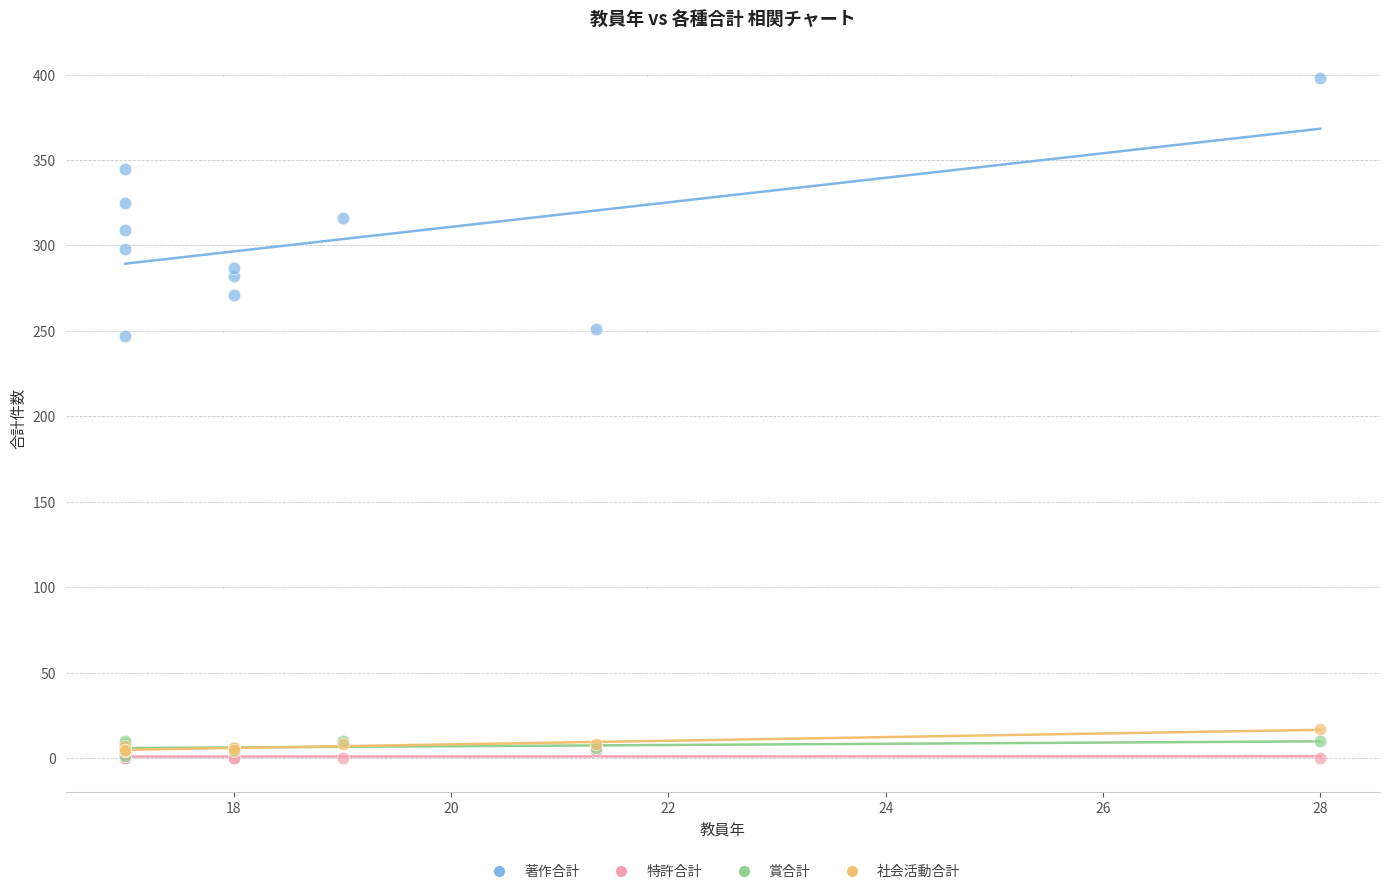

Which series reaches the maximum Y coordinate?

著作合計